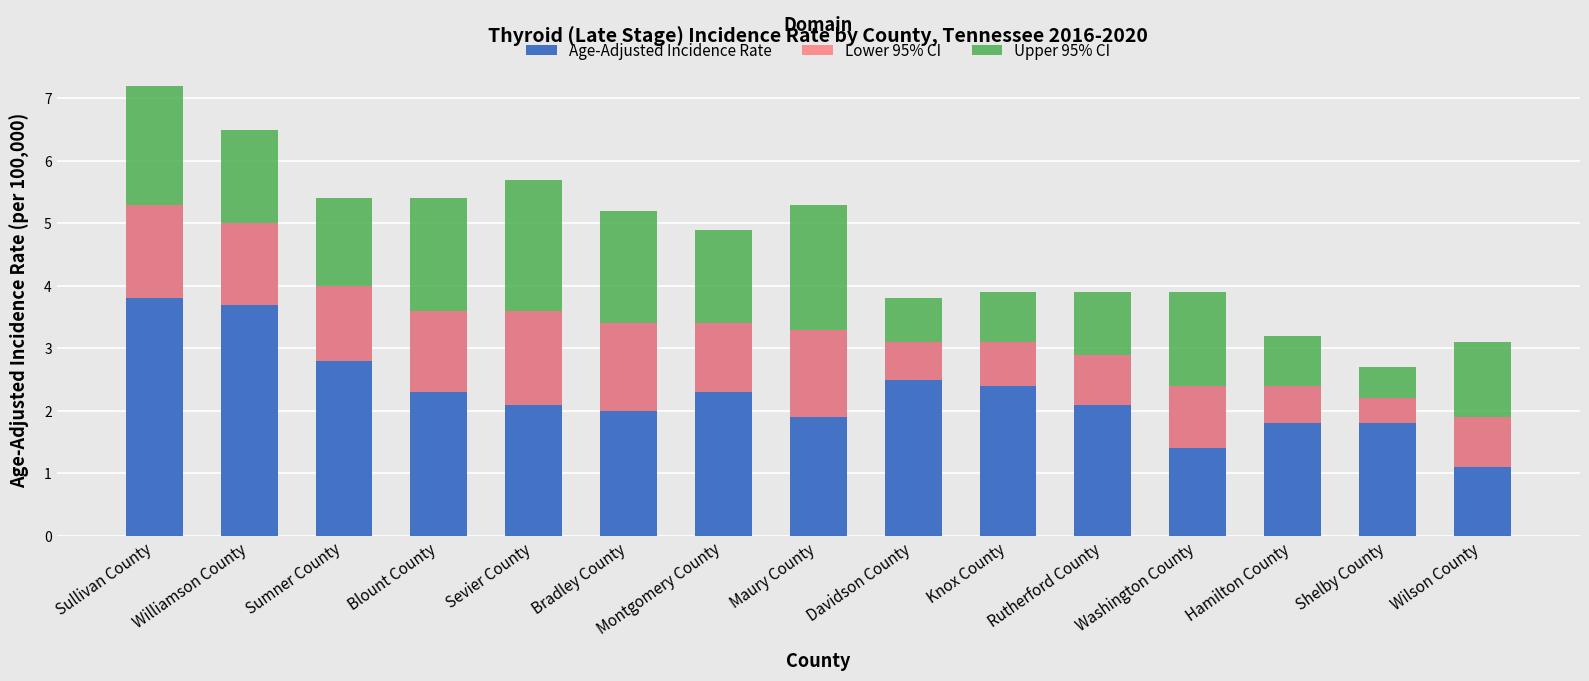

Where does the Age-Adjusted Incidence Rate series first go above 3?

Sullivan County